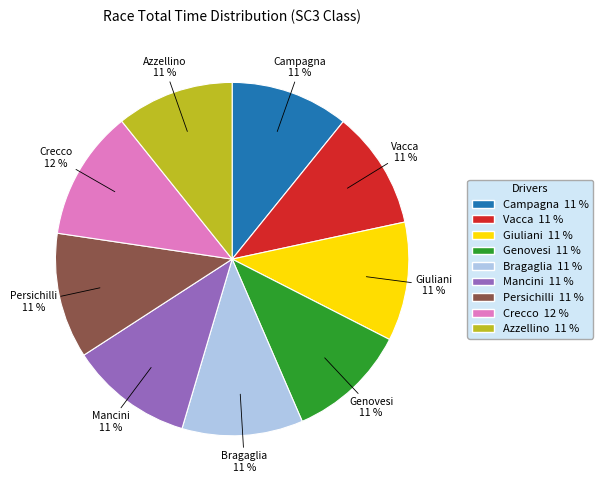

To the nearest percent, what is the average slice percentage?

11%